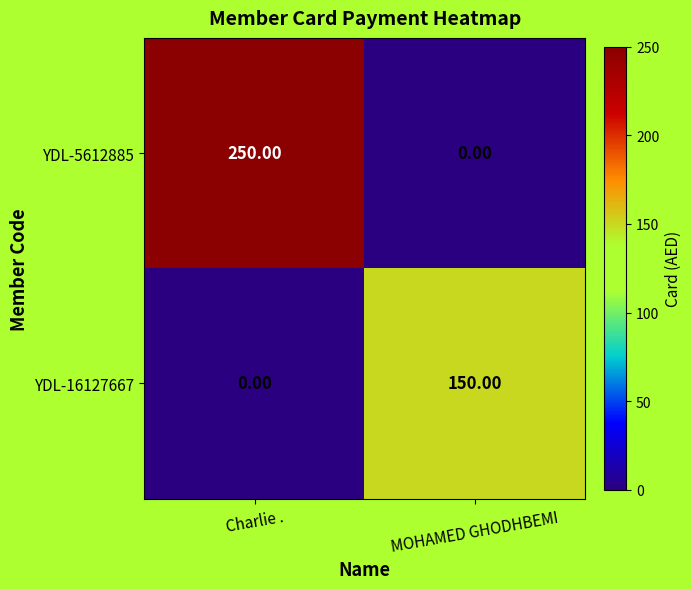

What is the difference between the YDL-16127667 values at MOHAMED GHODHBEMI and Charlie .?

150